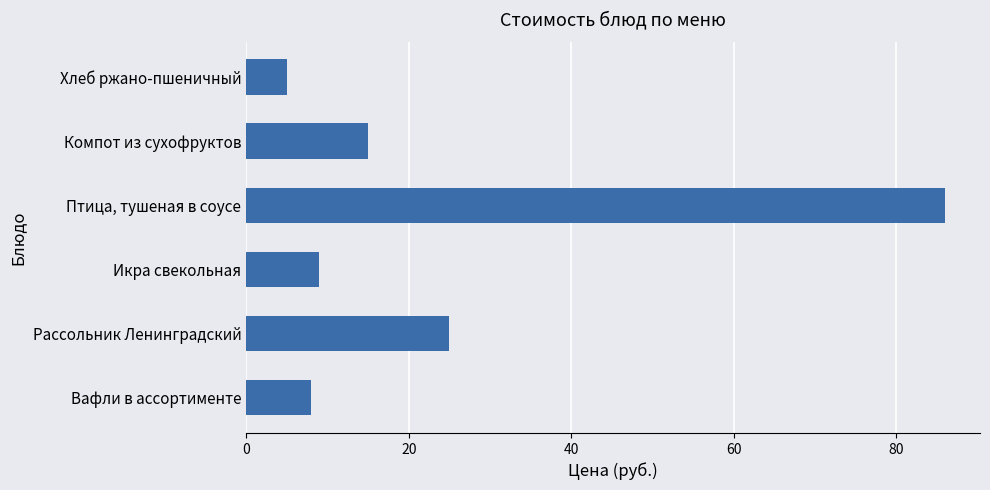

What is the greatest value displayed?

86